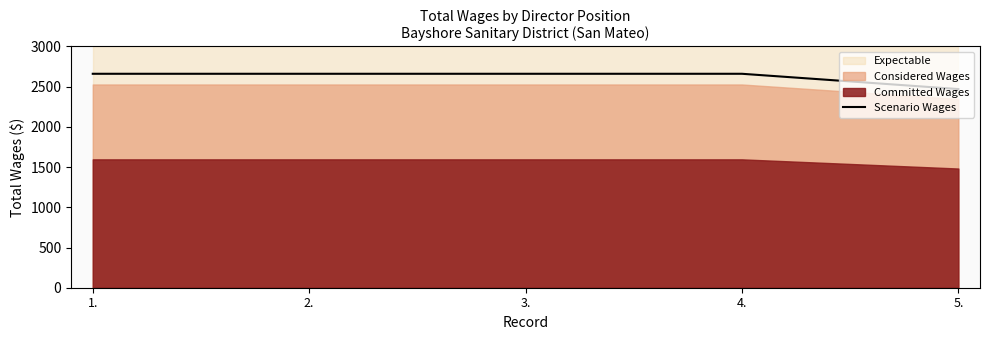

True or false: the data shows 4592 at 1..

False